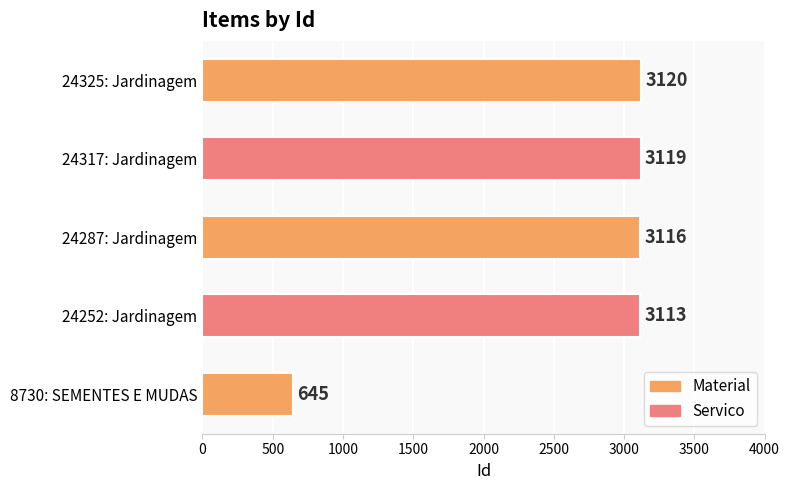

At which category does the chart reach its minimum across all series?

8730: SEMENTES E MUDAS